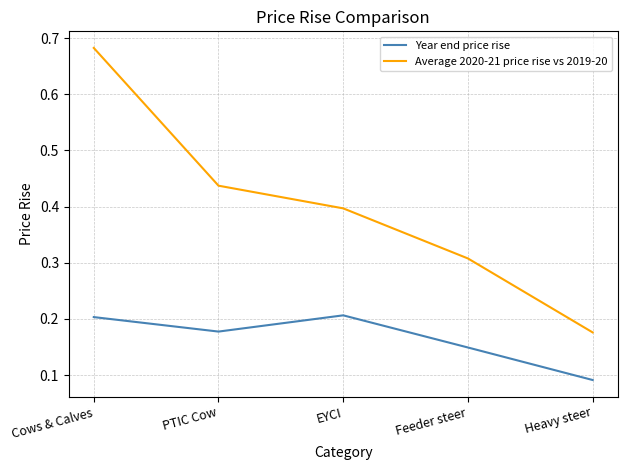

Which series changed the most between Cows & Calves and Feeder steer?

Average 2020-21 price rise vs 2019-20